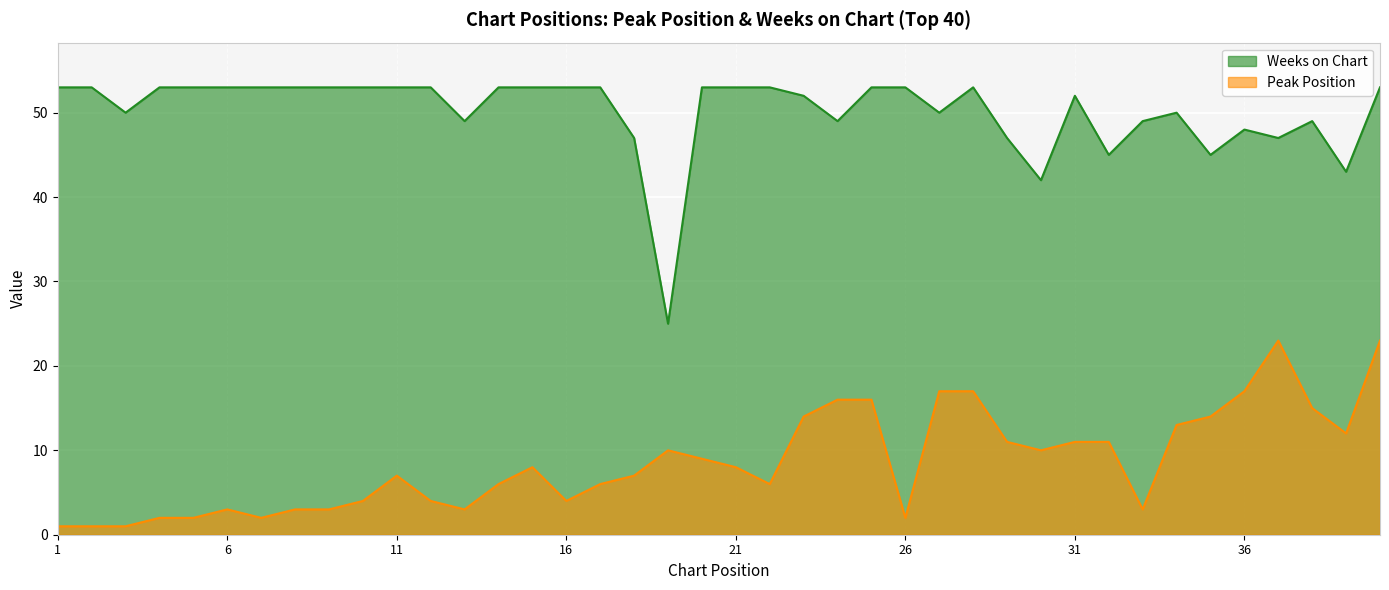

Is the value of Peak Position at 7 greater than the value of Weeks on Chart at 38?

No